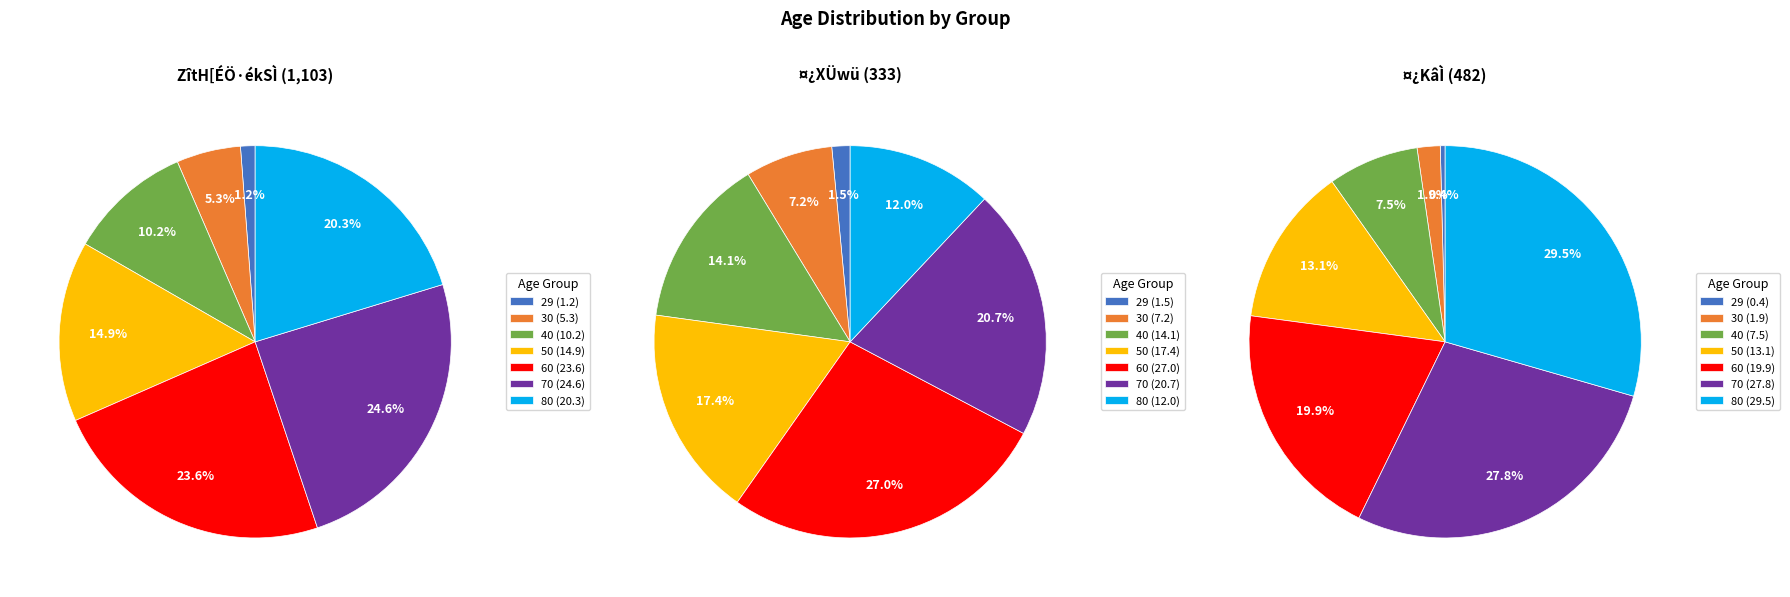

How many slices are in this pie chart?

7